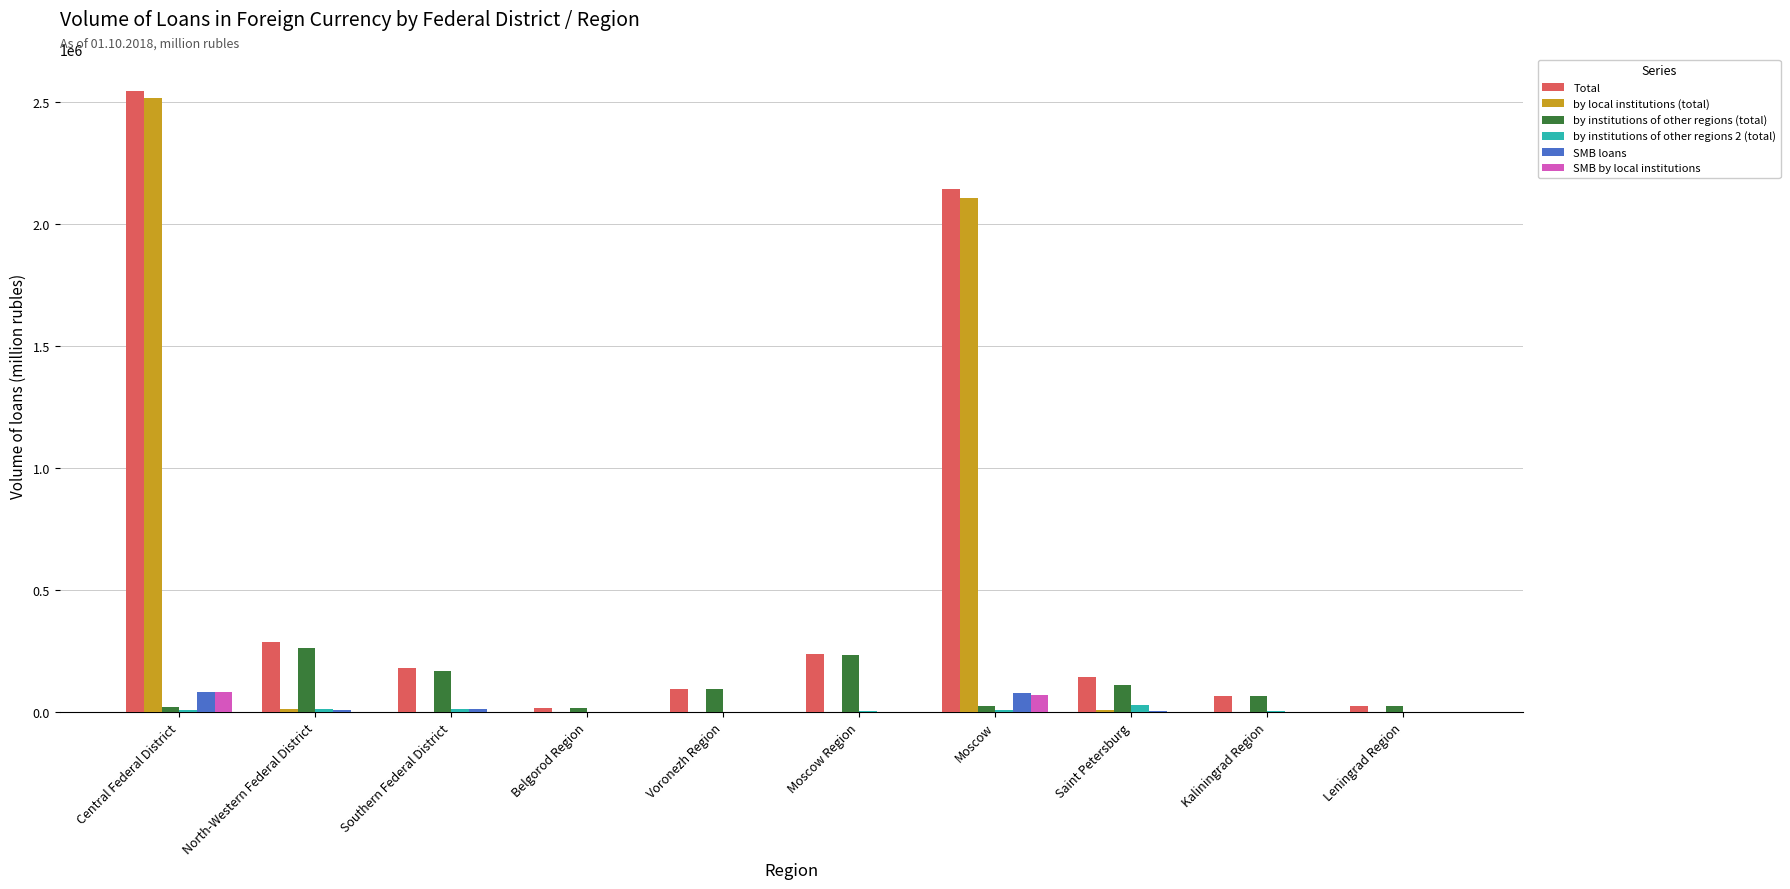

Between Central Federal District and Moscow, which series saw the biggest shift?

by local institutions (total)